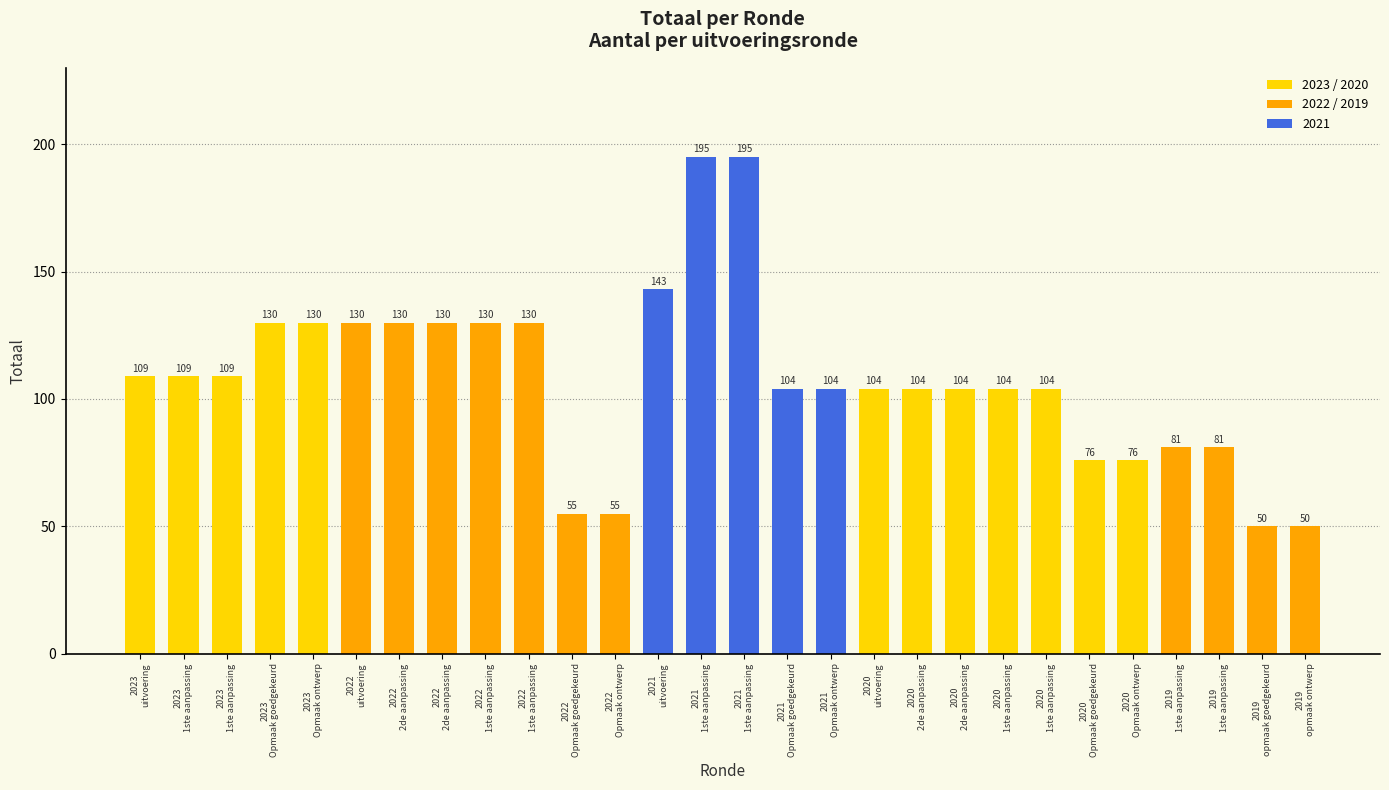

How many data points are less than 104?

8